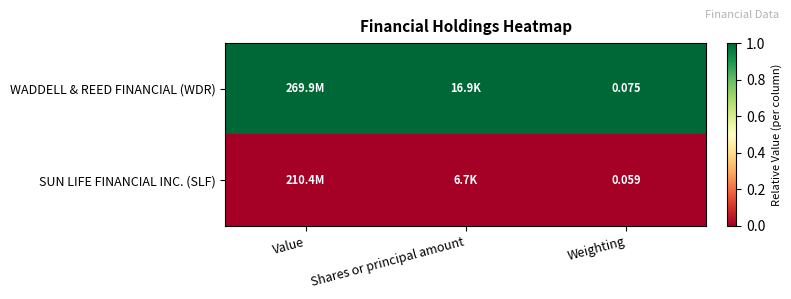

At Weighting, list the series in order from largest to smallest.

WADDELL & REED FINANCIAL (WDR), SUN LIFE FINANCIAL INC. (SLF)